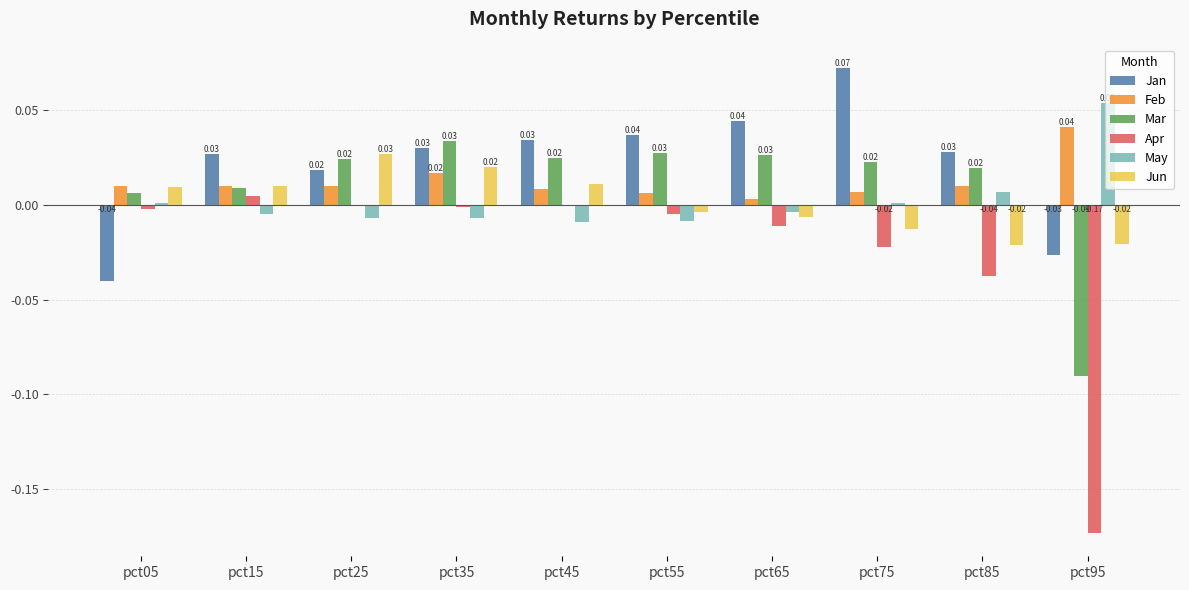

How many groups of bars are there?

10